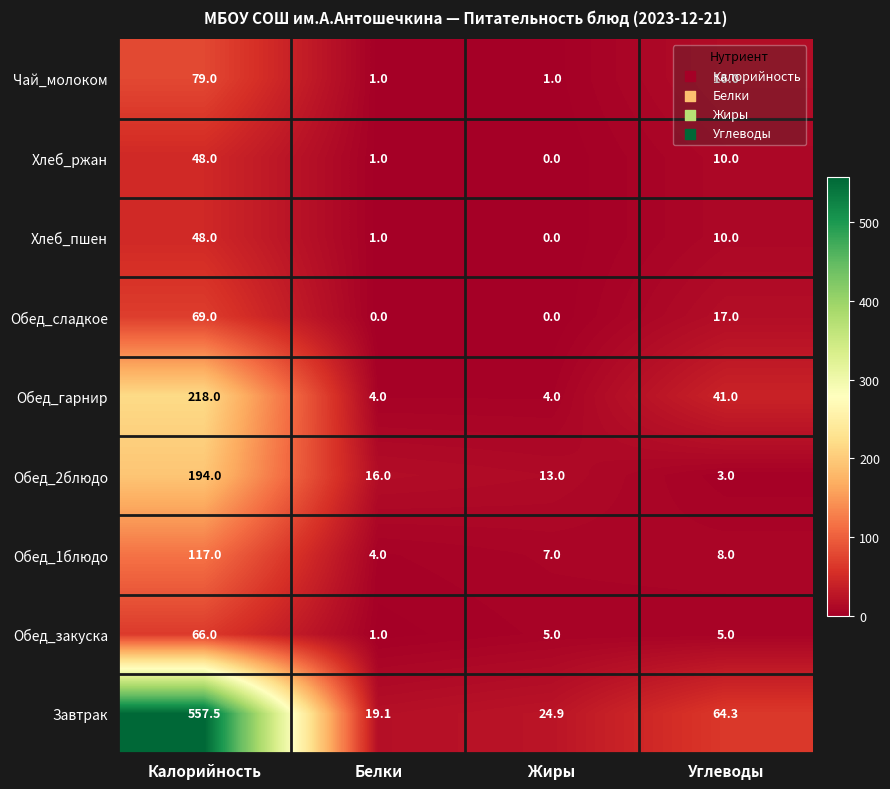

At which label does Обед_закуска reach its peak?

Калорийность